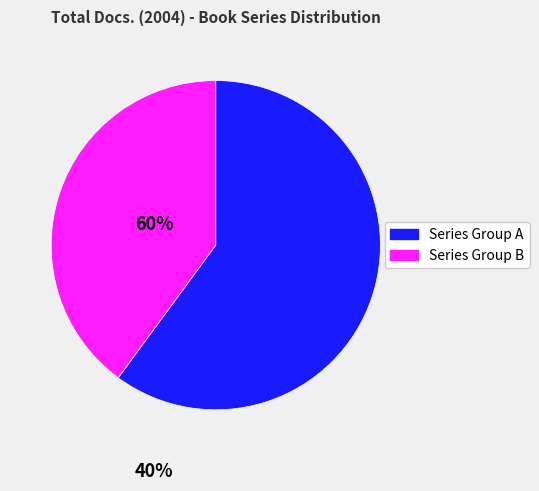

Is there a majority slice in this chart?

Yes